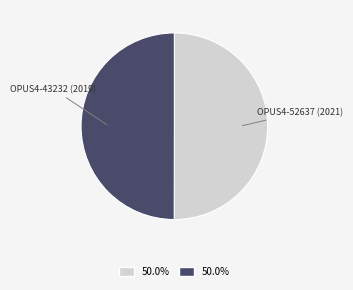

Combined, do OPUS4-52637 (2021) and OPUS4-43232 (2019) account for over 50%?

Yes